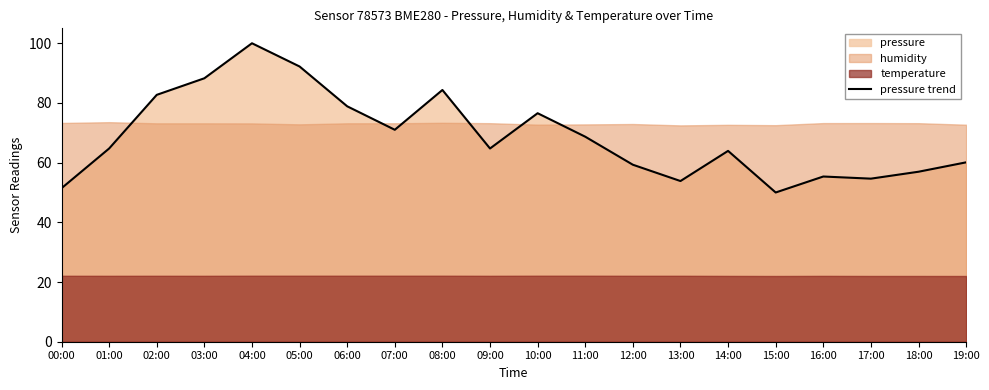

Between 17:00 and 14:00, which is larger?

14:00